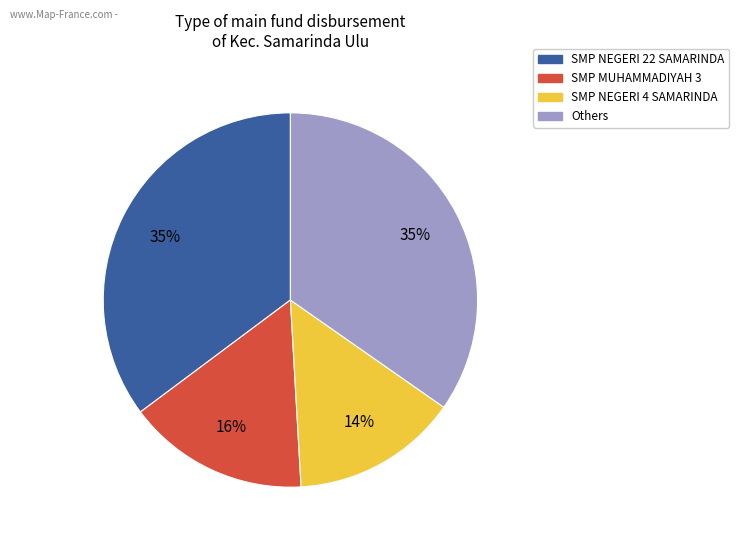

To the nearest percent, what is the average slice percentage?

25%